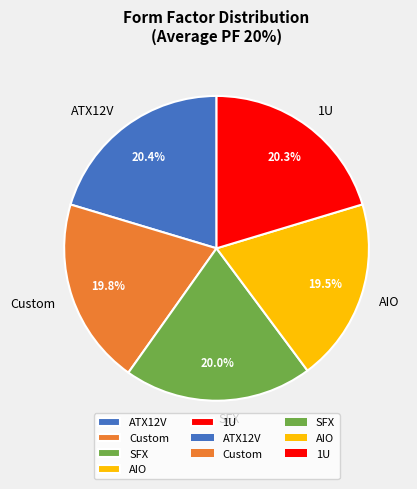

How much of the chart is everything except SFX?

80.3%